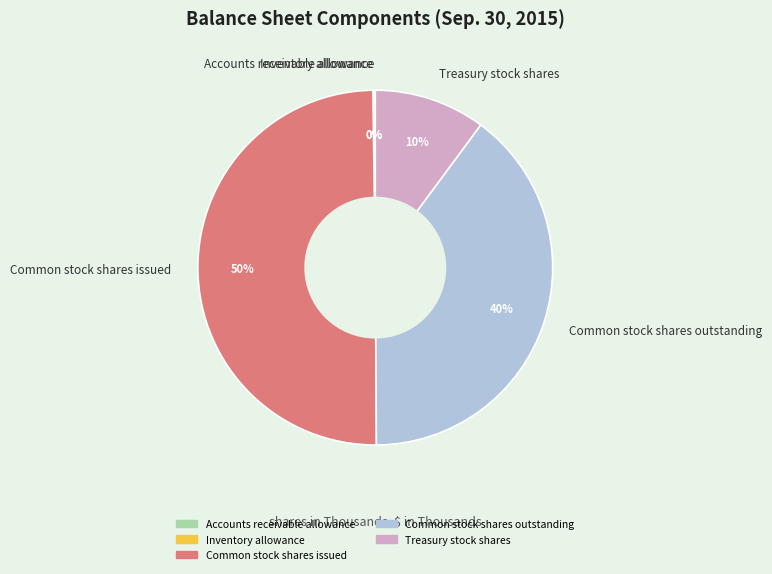

What percentage is the Treasury stock shares slice, to the nearest percent?

10%